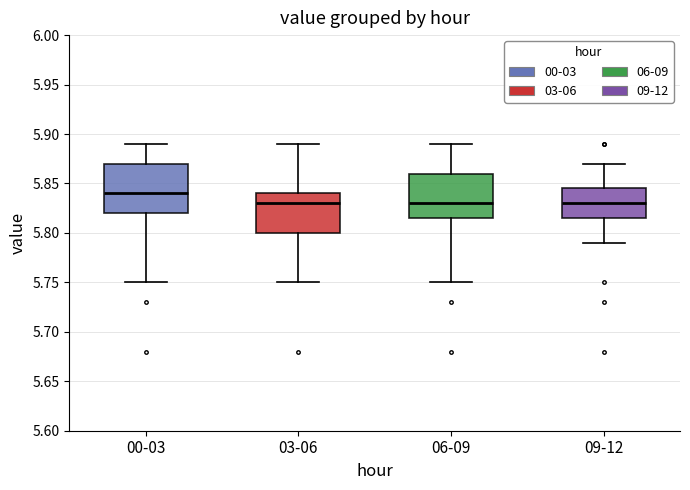

Reading left to right, read every box against the y-axis: the position of its median line, the range the box covers, and the ends of its whiskers. The values are not printed on the chart, so give them approximately, as read against the axis.

00-03: median 5.840, box 5.820 to 5.870, whiskers 5.750 to 5.890
03-06: median 5.830, box 5.800 to 5.840, whiskers 5.750 to 5.890
06-09: median 5.830, box 5.815 to 5.860, whiskers 5.750 to 5.890
09-12: median 5.830, box 5.815 to 5.845, whiskers 5.790 to 5.870